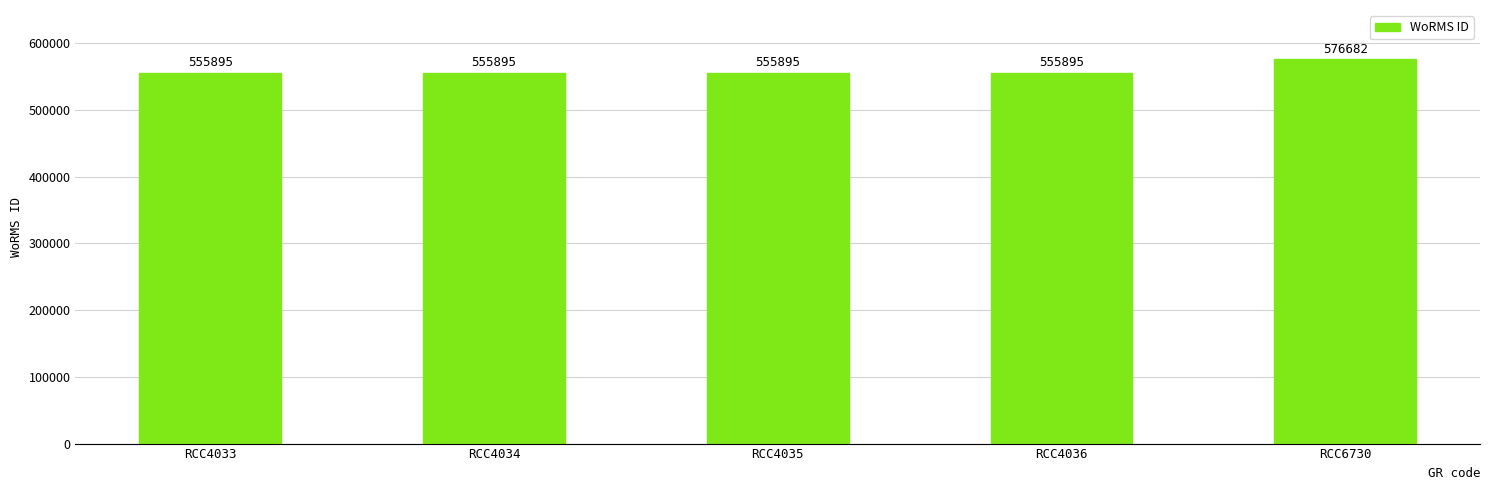

What is the value of the 4th bar from the left?

555895